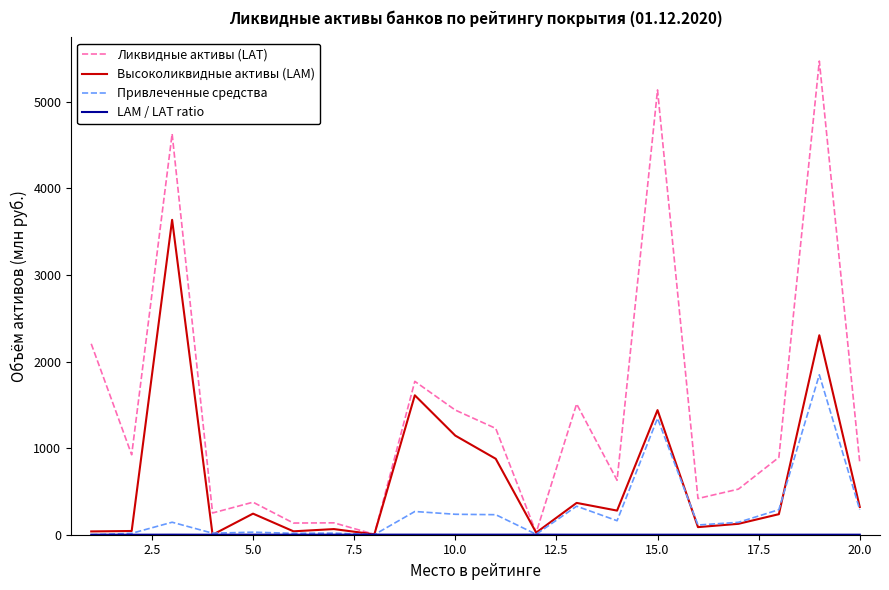

At how many categories does at least one series exceed 2024?

4